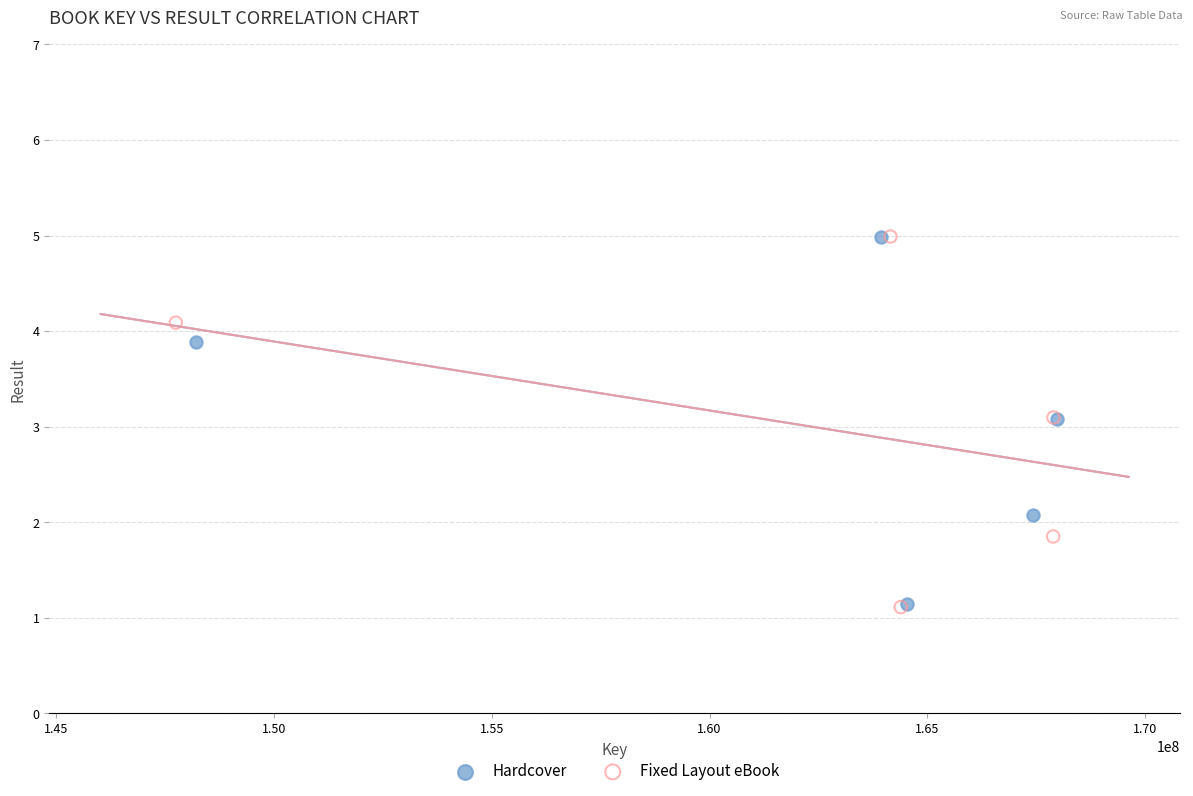

What are all the series names shown in the legend?

Hardcover, Fixed Layout eBook